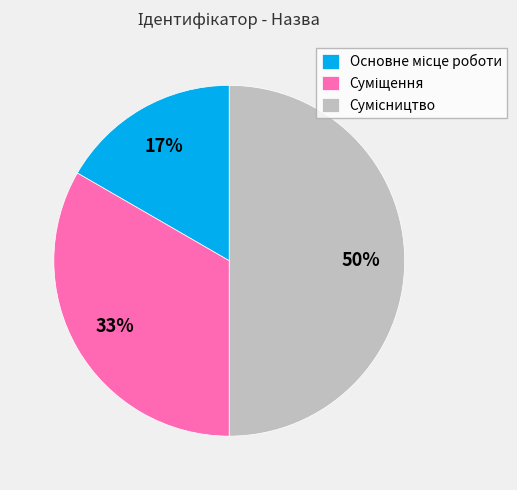

To the nearest percent, what is the average slice percentage?

33%